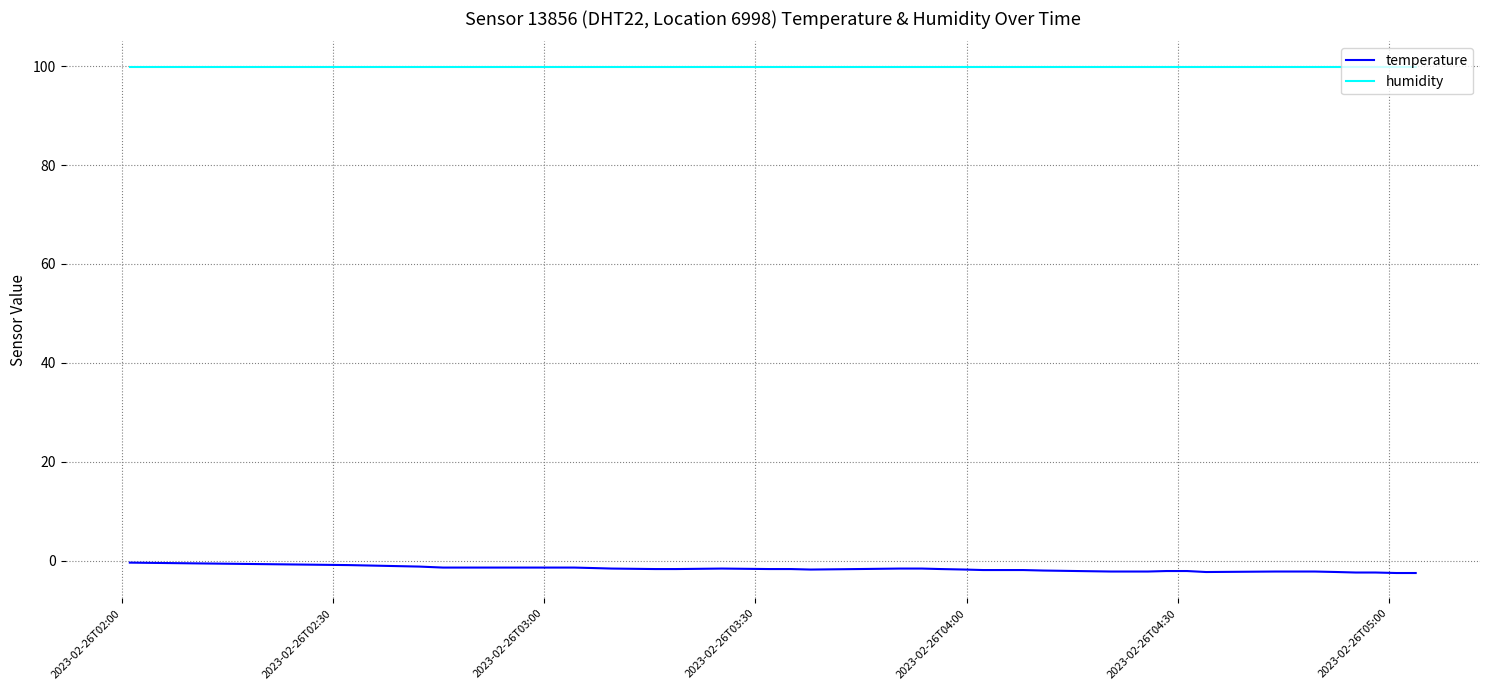

Which series has the largest range (max minus min)?

temperature